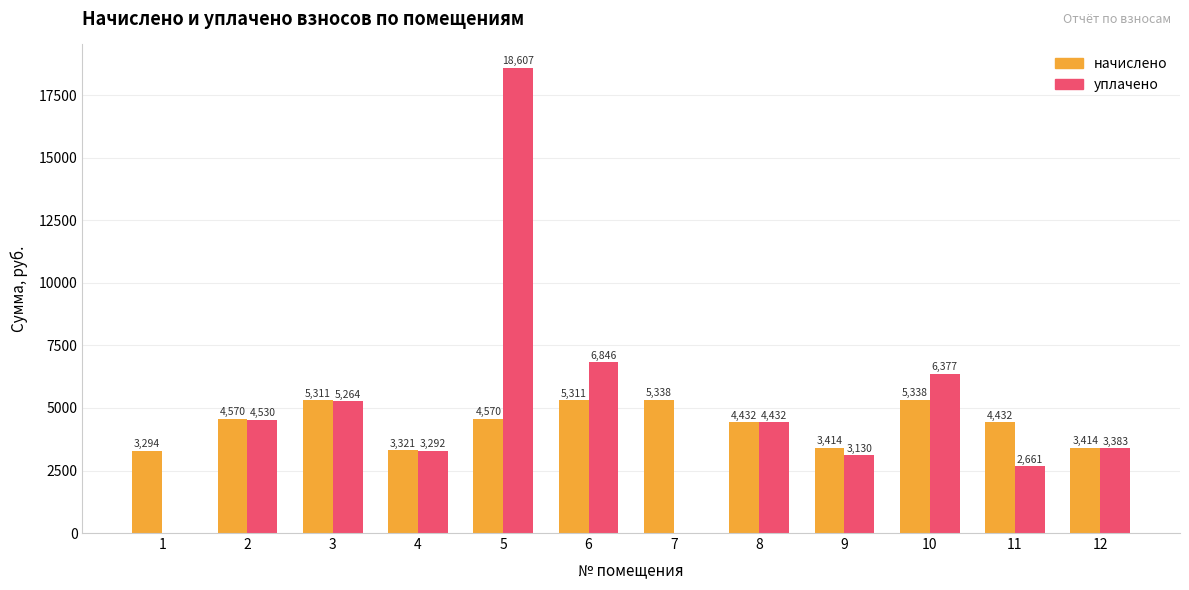

Which series has the largest total across all categories?

уплачено